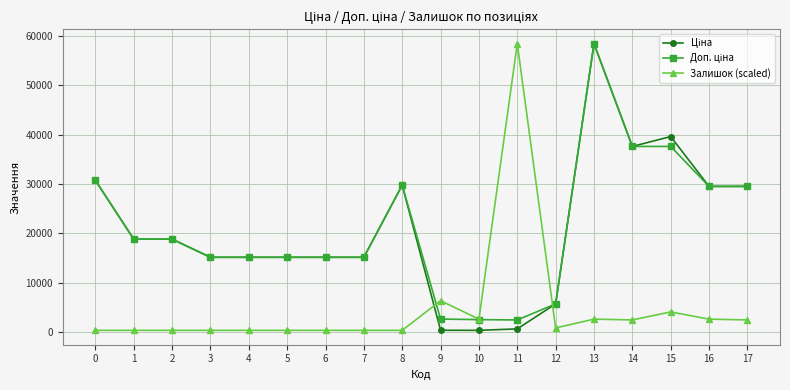

At which category is the sum across all series the highest?

13